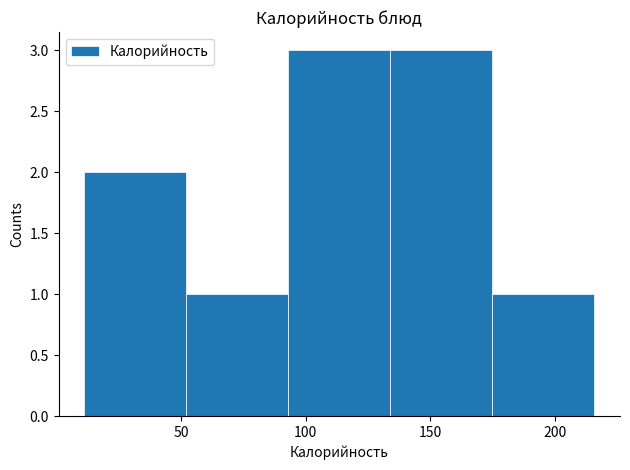

Reading left to right, list every bar in this chart as the range it spans on the x-axis followed by its height. Neither the bar edges nor the heights are printed on the chart, so give them approximately, as read against the axes.

11 to 52: 2
52 to 93: 1
93 to 134: 3
134 to 175: 3
175 to 216: 1